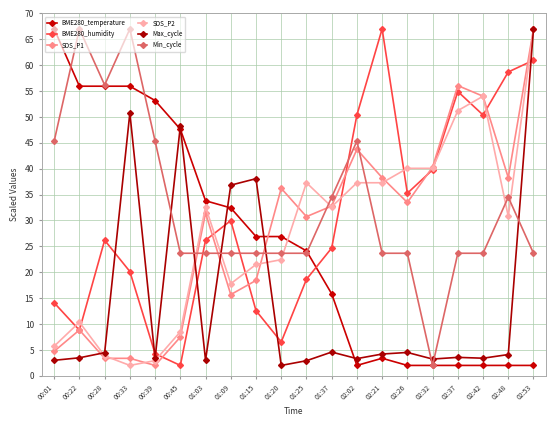

What position from the left is 01:09?

8